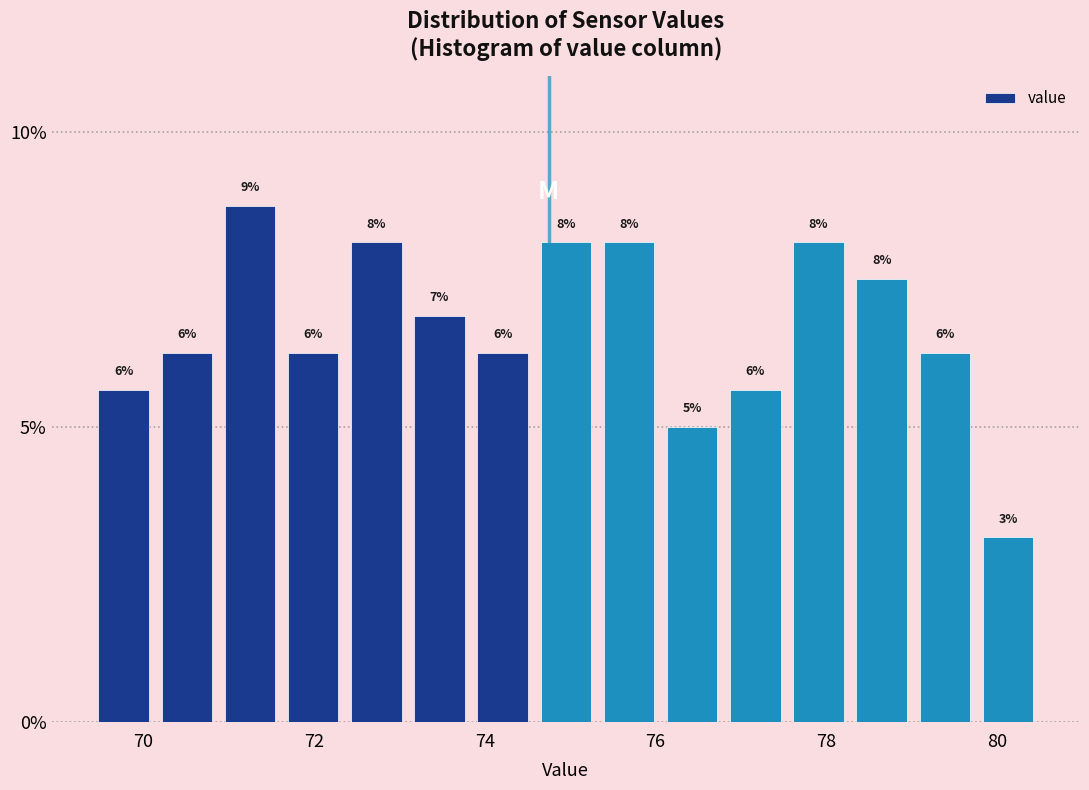

Read against the x-axis, roughly where is the centre of the tallest bar?

71.2